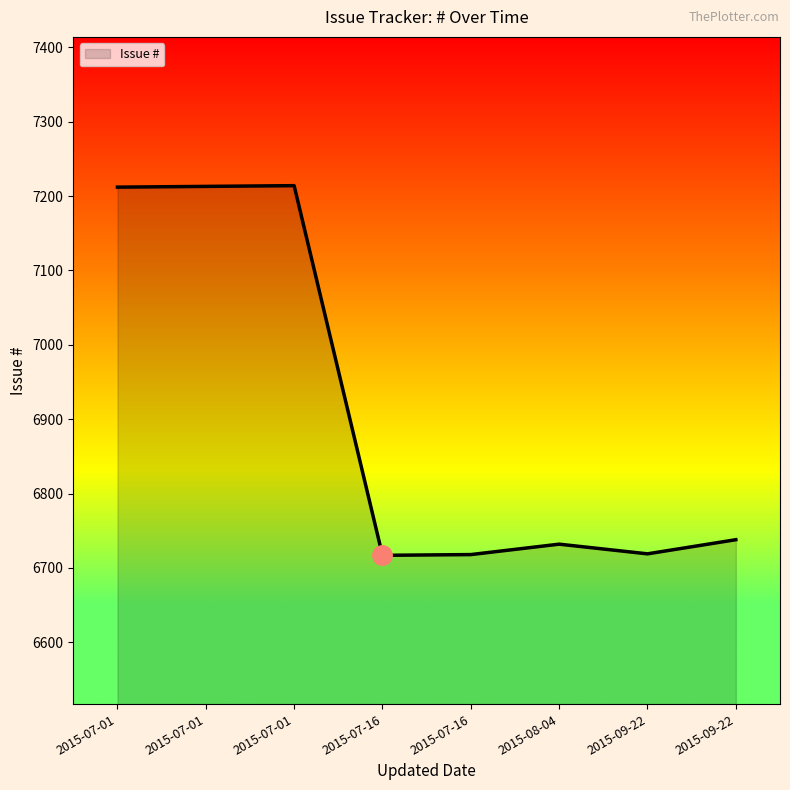

True or false: the data shows 6719 at 2015-09-22.

True